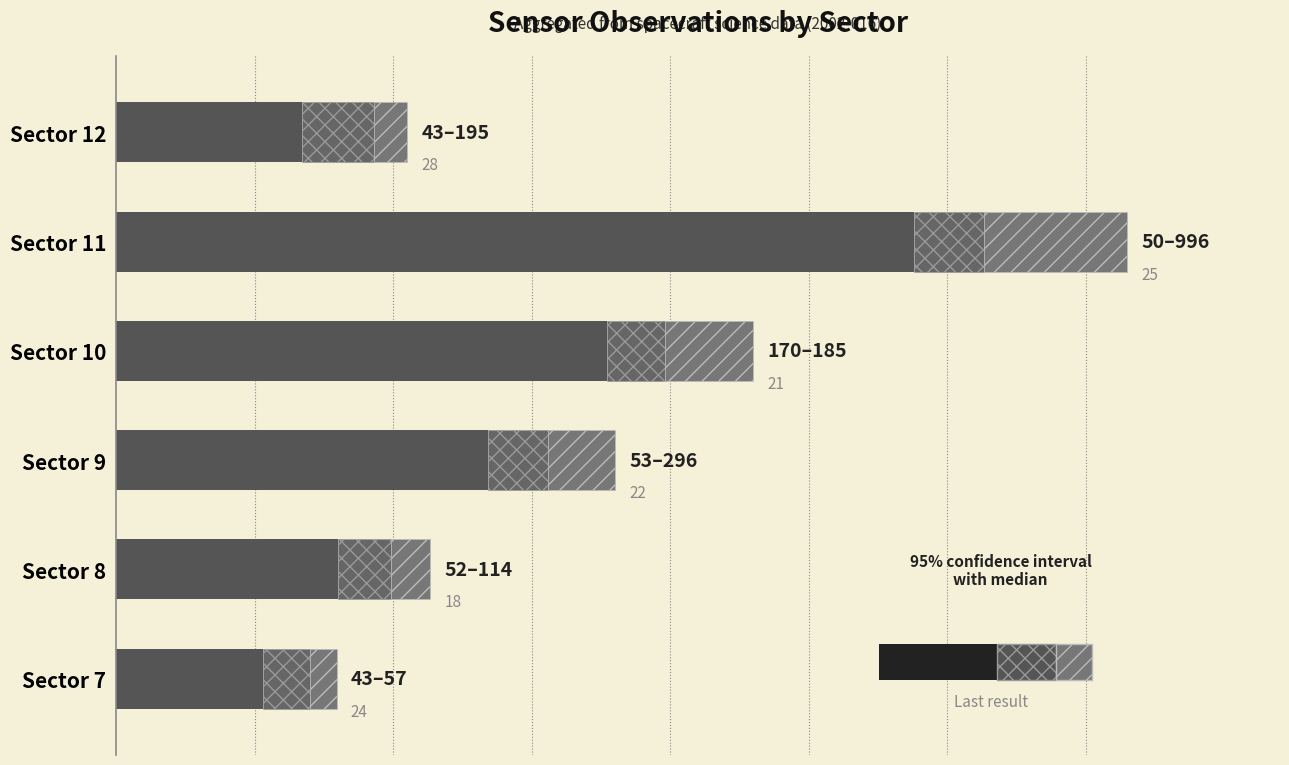

What is the sum of all Range estimate (hatch) values?

143.8